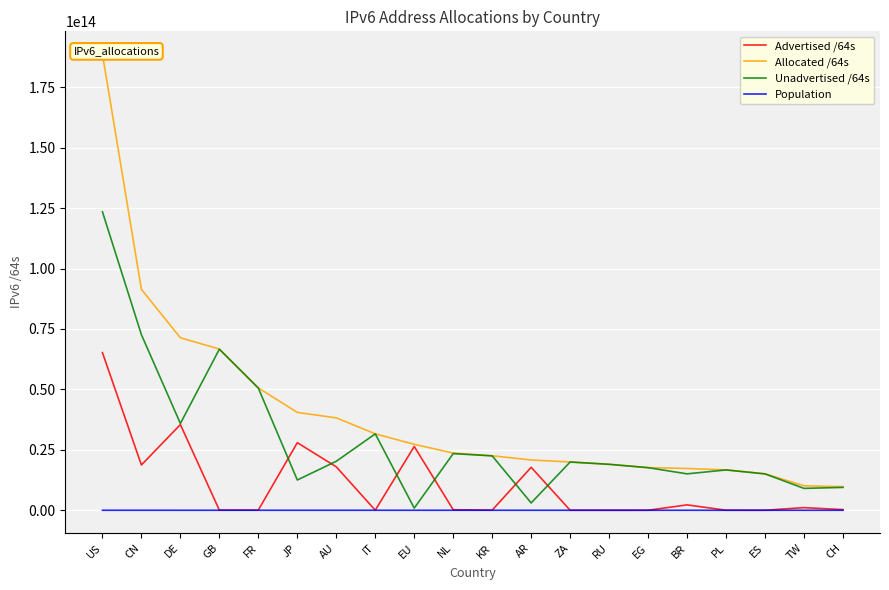

What is the difference between the maximum and minimum values in the Advertised /64s series?

65225757360128